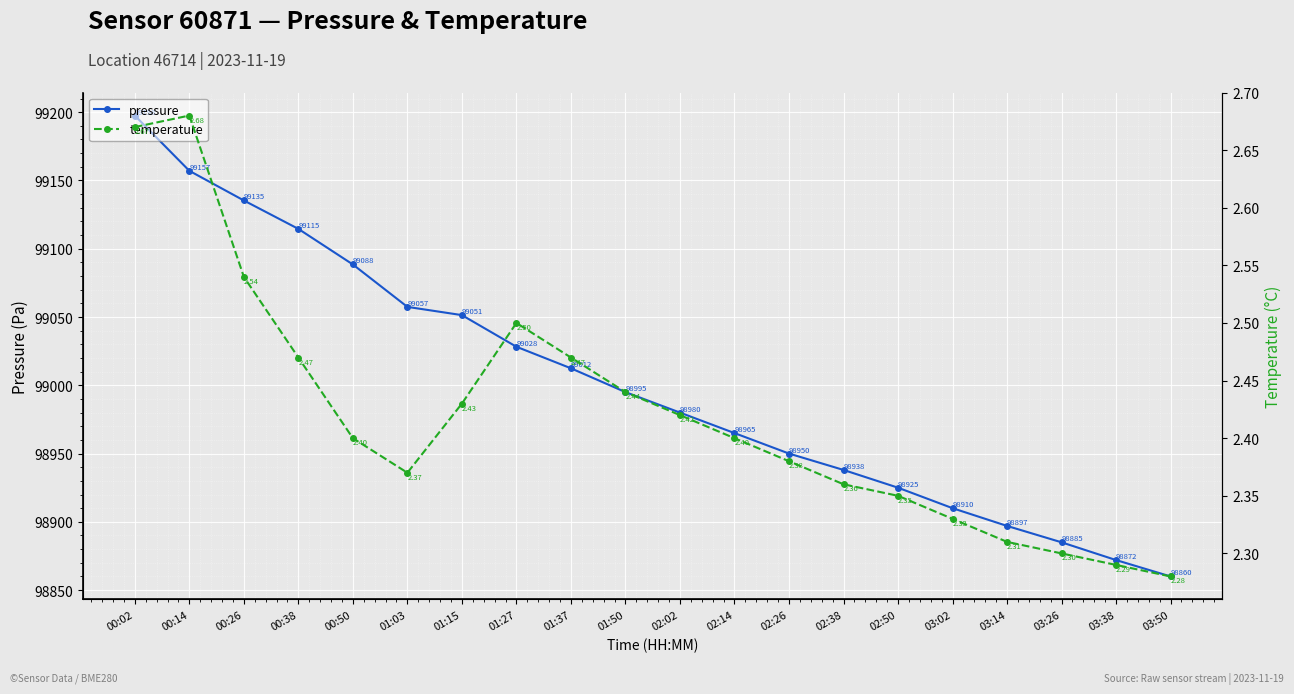

Is the value of temperature at 01:50 greater than the value of pressure at 02:14?

No